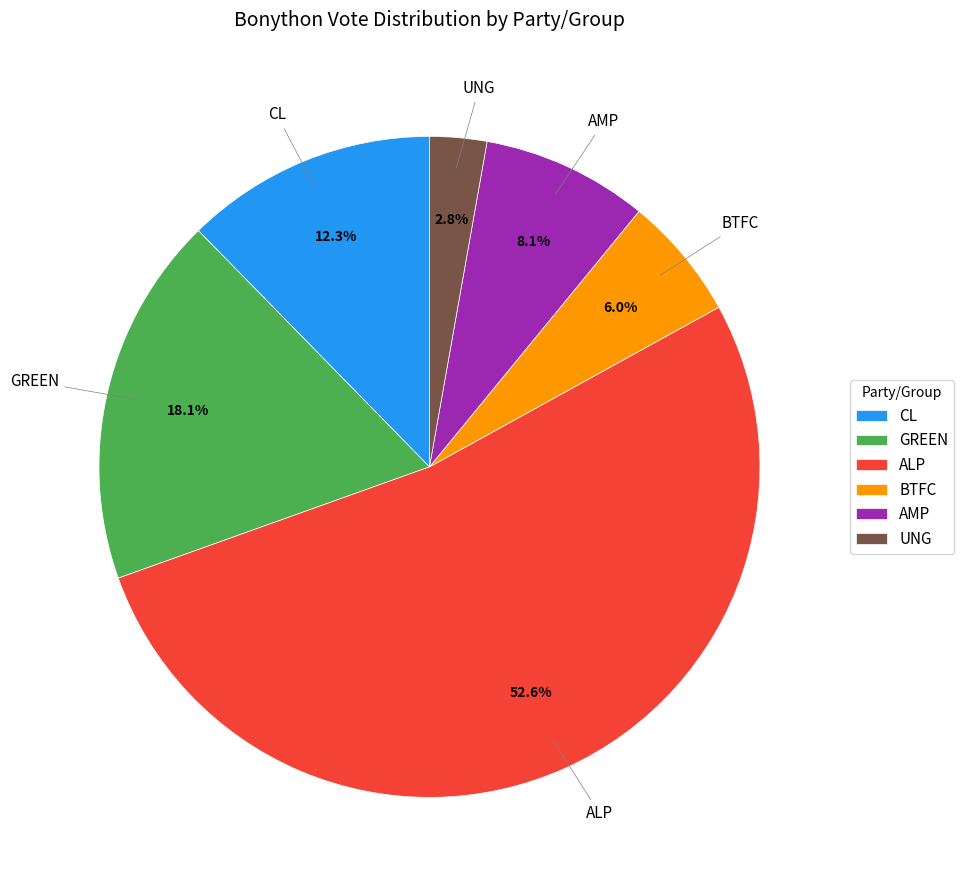

What percentage is the BTFC slice, to the nearest percent?

6%